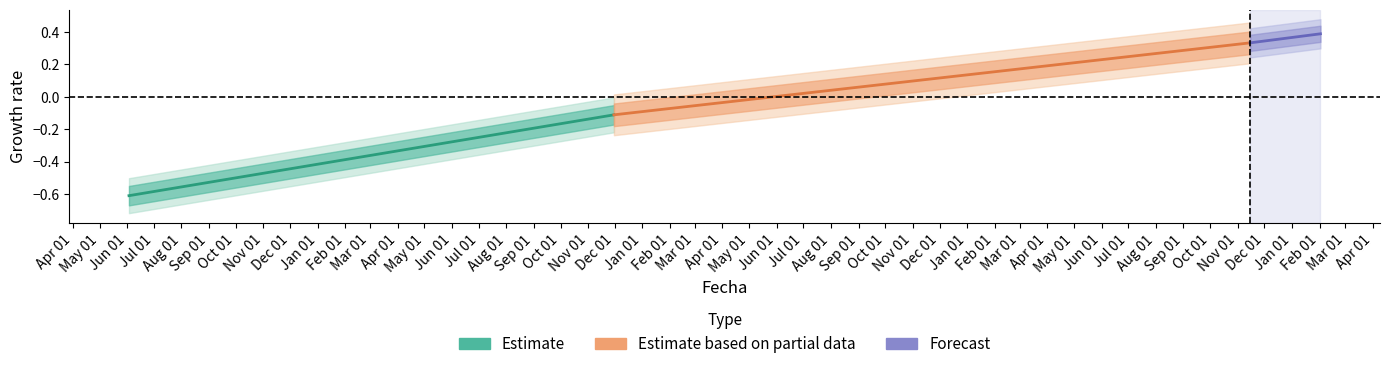

What is the smallest value displayed?

-0.6